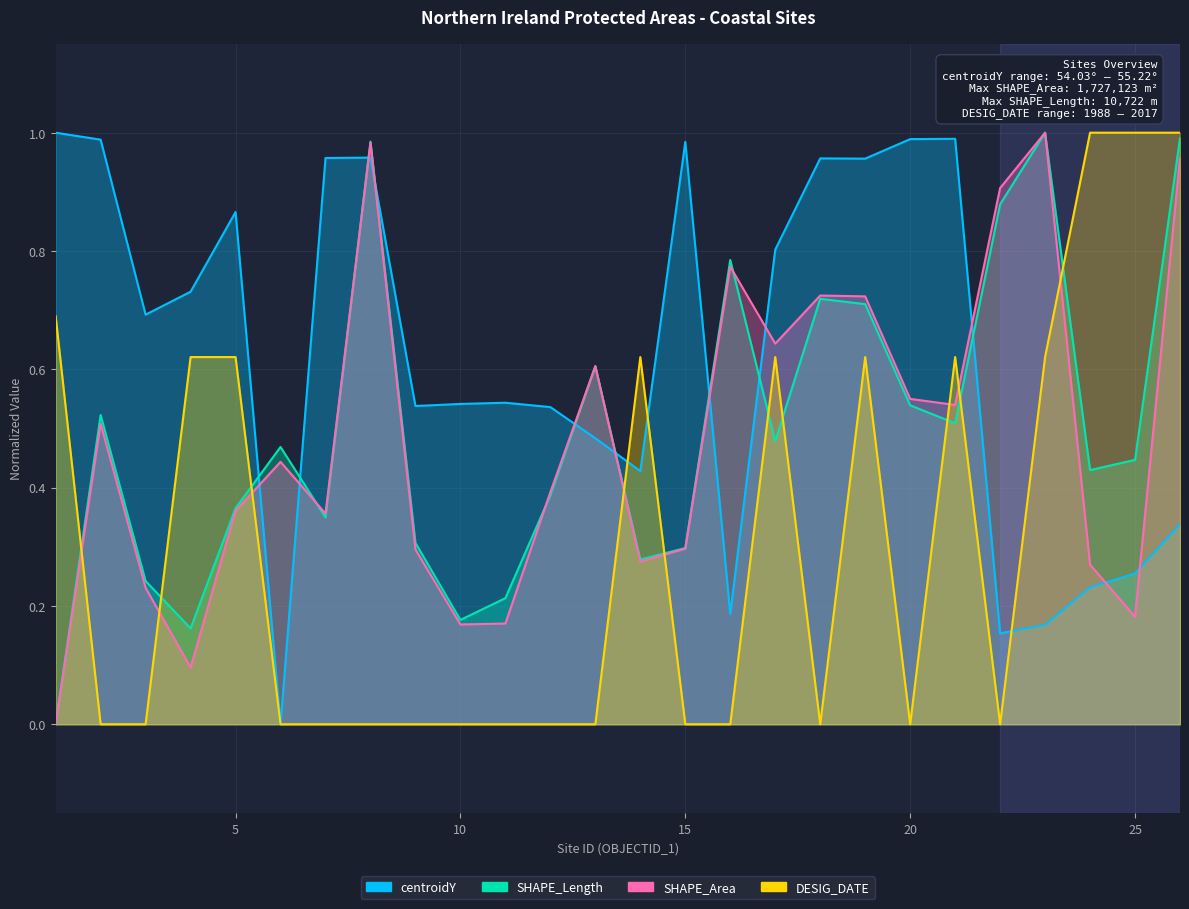

How many interior local valleys does the SHAPE_Area series have?

7